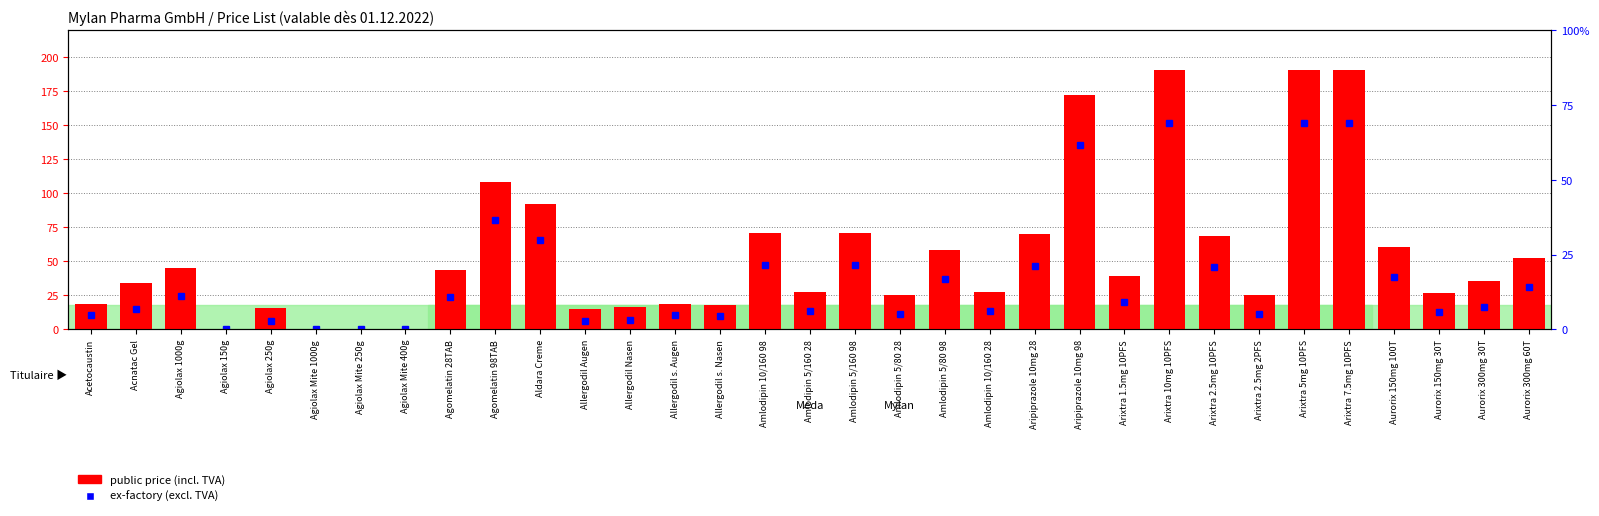

Is it true that the value at Acnatac Gel is 7.7?

False